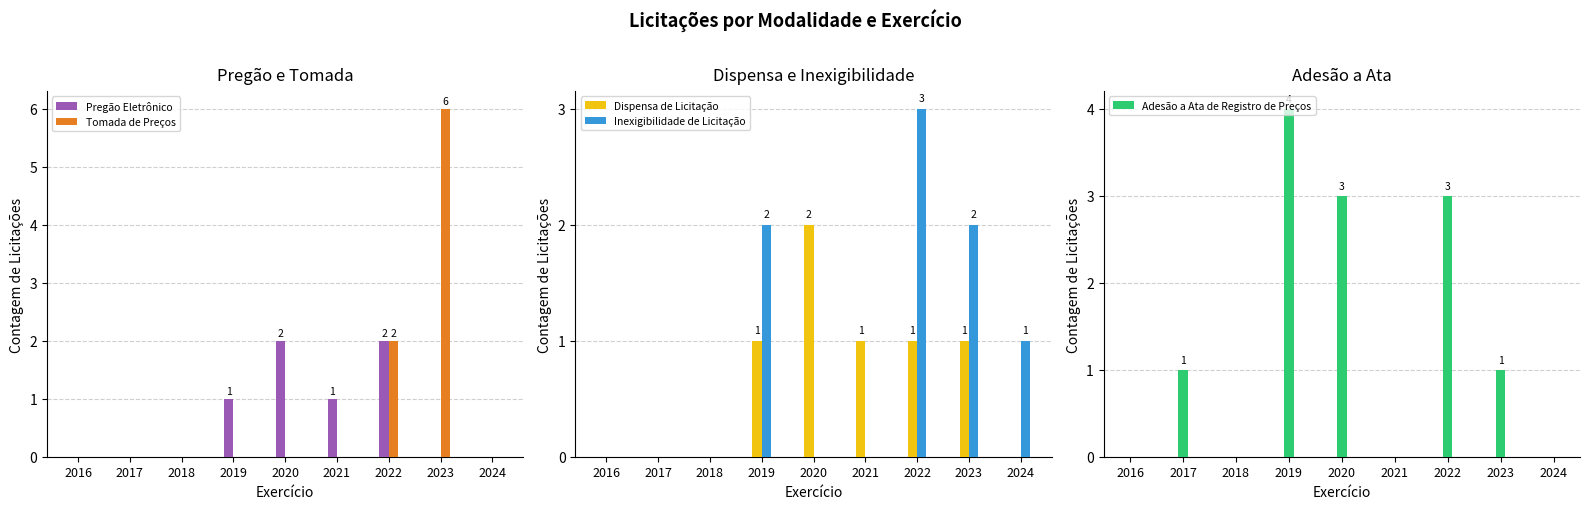

Which series has the largest total across all categories?

Adesão a Ata de Registro de Preços